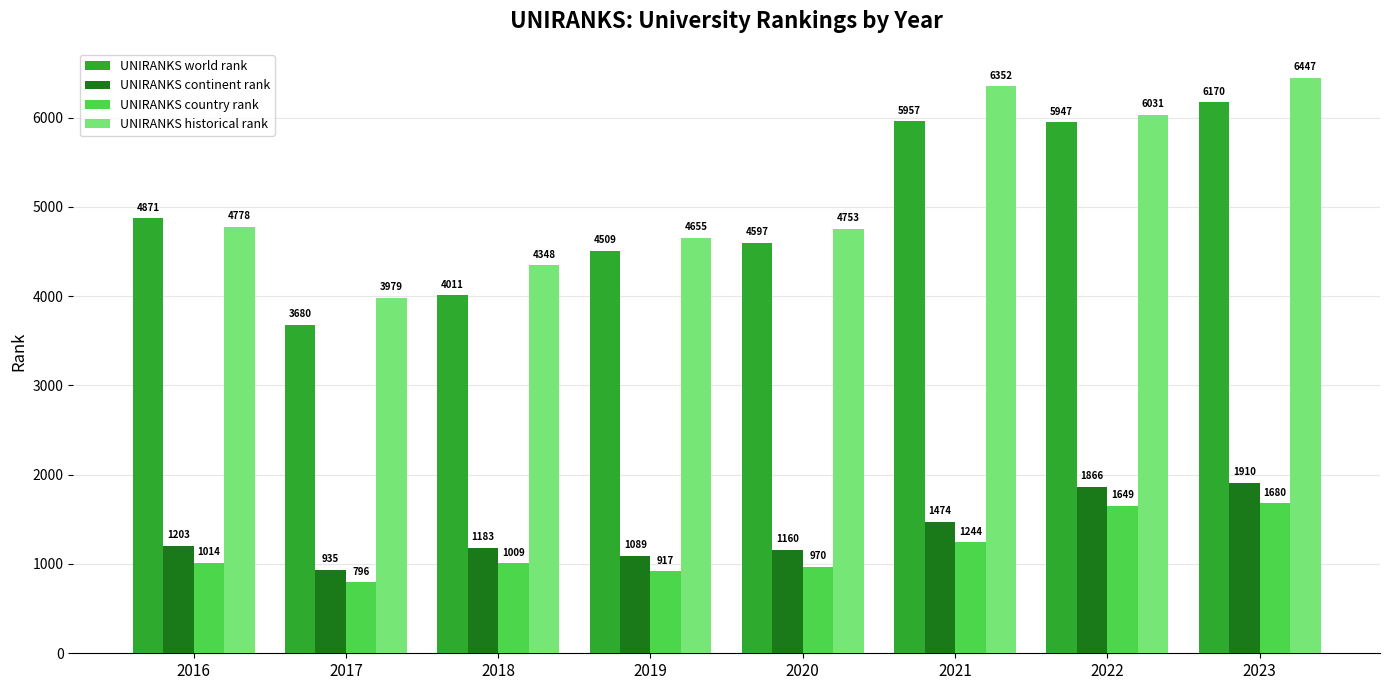

The value of UNIRANKS historical rank at 2016 is 4778.0. True or false?

True